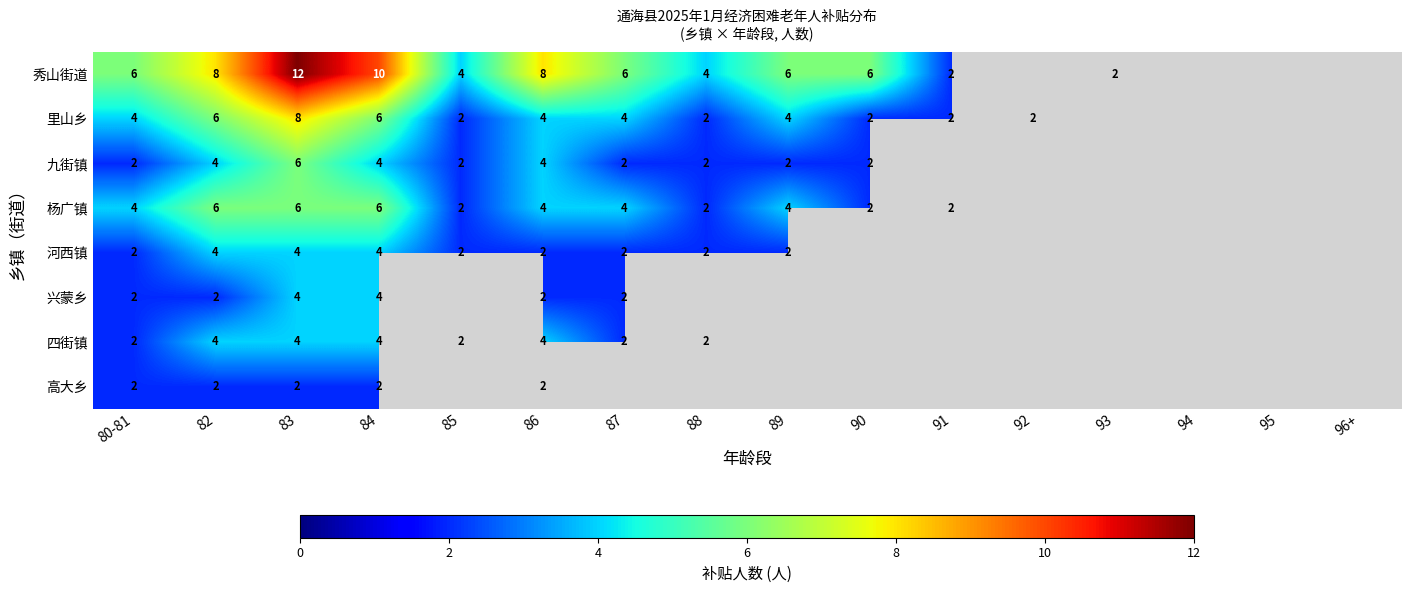

What is the difference between the highest and lowest values at 80-81?

4